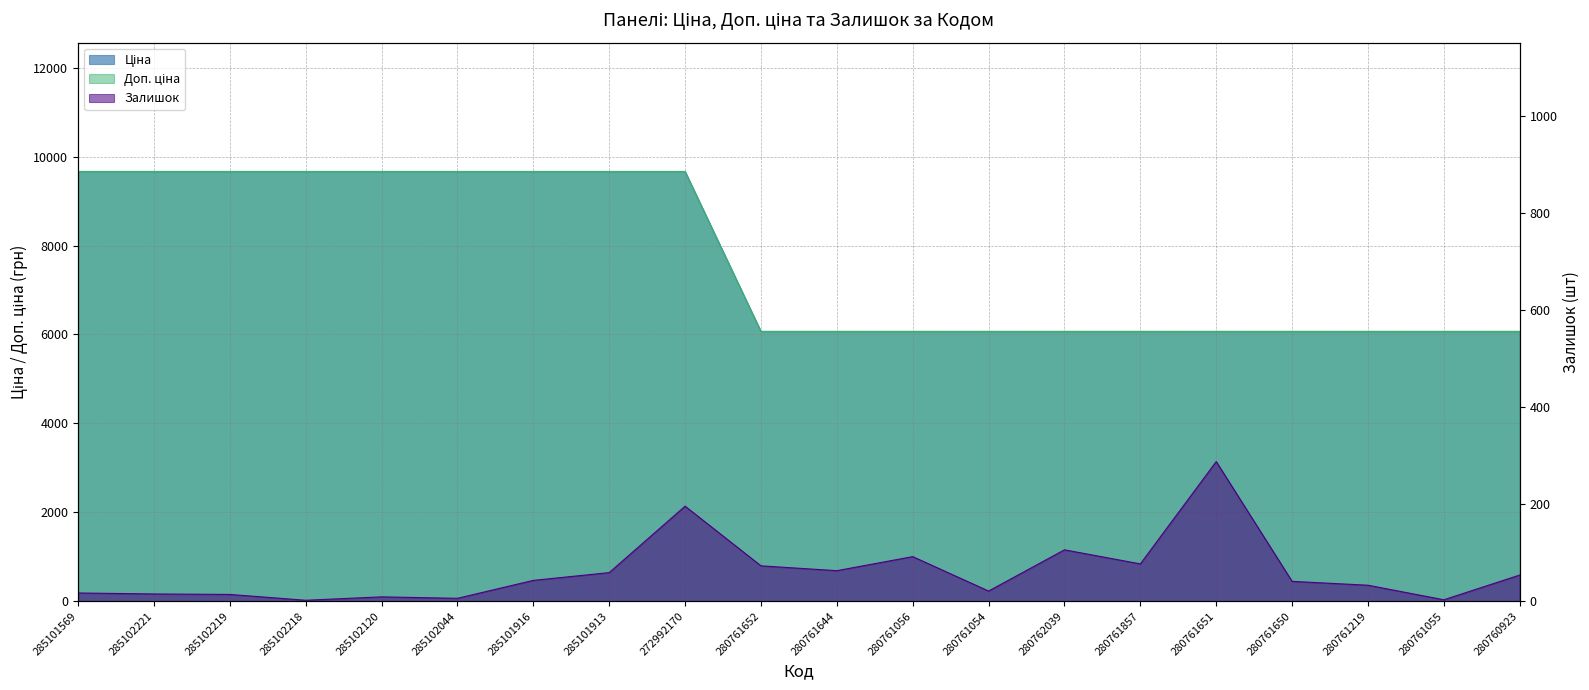

Reading left to right, extract all data points from this chart.

Ціна: 285101569=9664.7	285102221=9664.7	285102219=9664.7	285102218=9664.7	285102120=9664.7	285102044=9664.7	285101916=9664.7	285101913=9664.7	272992170=9664.7	280761652=6067.2	280761644=6067.2	280761056=6067.2	280761054=6067.2	280762039=6067.2	280761857=6067.2	280761651=6067.2	280761650=6067.2	280761219=6067.2	280761055=6067.2	280760923=6067.2
Доп. ціна: 285101569=9664.7	285102221=9664.7	285102219=9664.7	285102218=9664.7	285102120=9664.7	285102044=9664.7	285101916=9664.7	285101913=9664.7	272992170=9664.7	280761652=6067.2	280761644=6067.2	280761056=6067.2	280761054=6067.2	280762039=6067.2	280761857=6067.2	280761651=6067.2	280761650=6067.2	280761219=6067.2	280761055=6067.2	280760923=6067.2
Залишок: 285101569=17.0	285102221=15.0	285102219=14.0	285102218=2.0	285102120=9.0	285102044=6.0	285101916=43.0	285101913=59.0	272992170=196.0	280761652=73.0	280761644=63.0	280761056=92.0	280761054=21.0	280762039=106.0	280761857=77.0	280761651=288.0	280761650=41.0	280761219=33.0	280761055=3.0	280760923=54.0